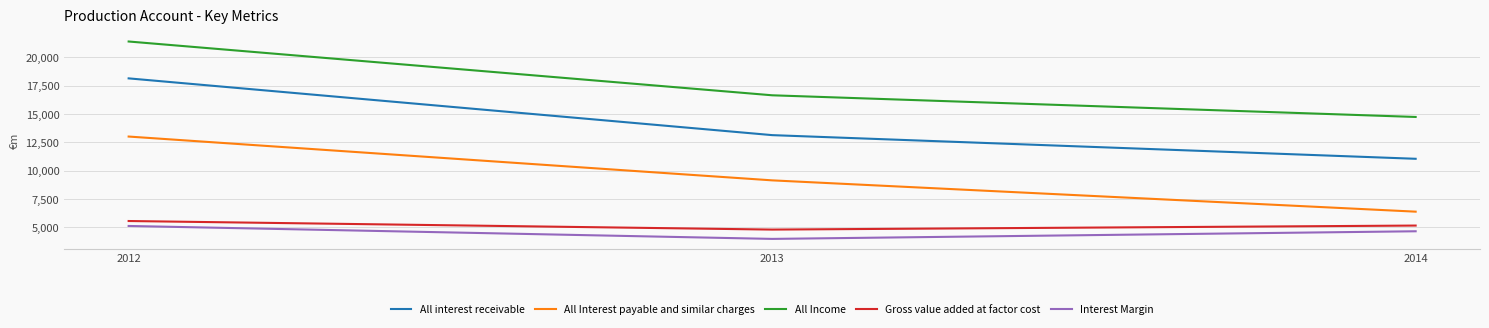

The Interest Margin series shows 3989 at 2013. True or false?

True